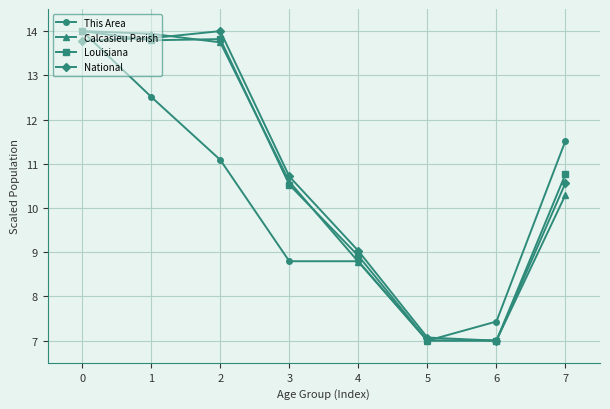

What value does the Louisiana series have at 5?

7.0